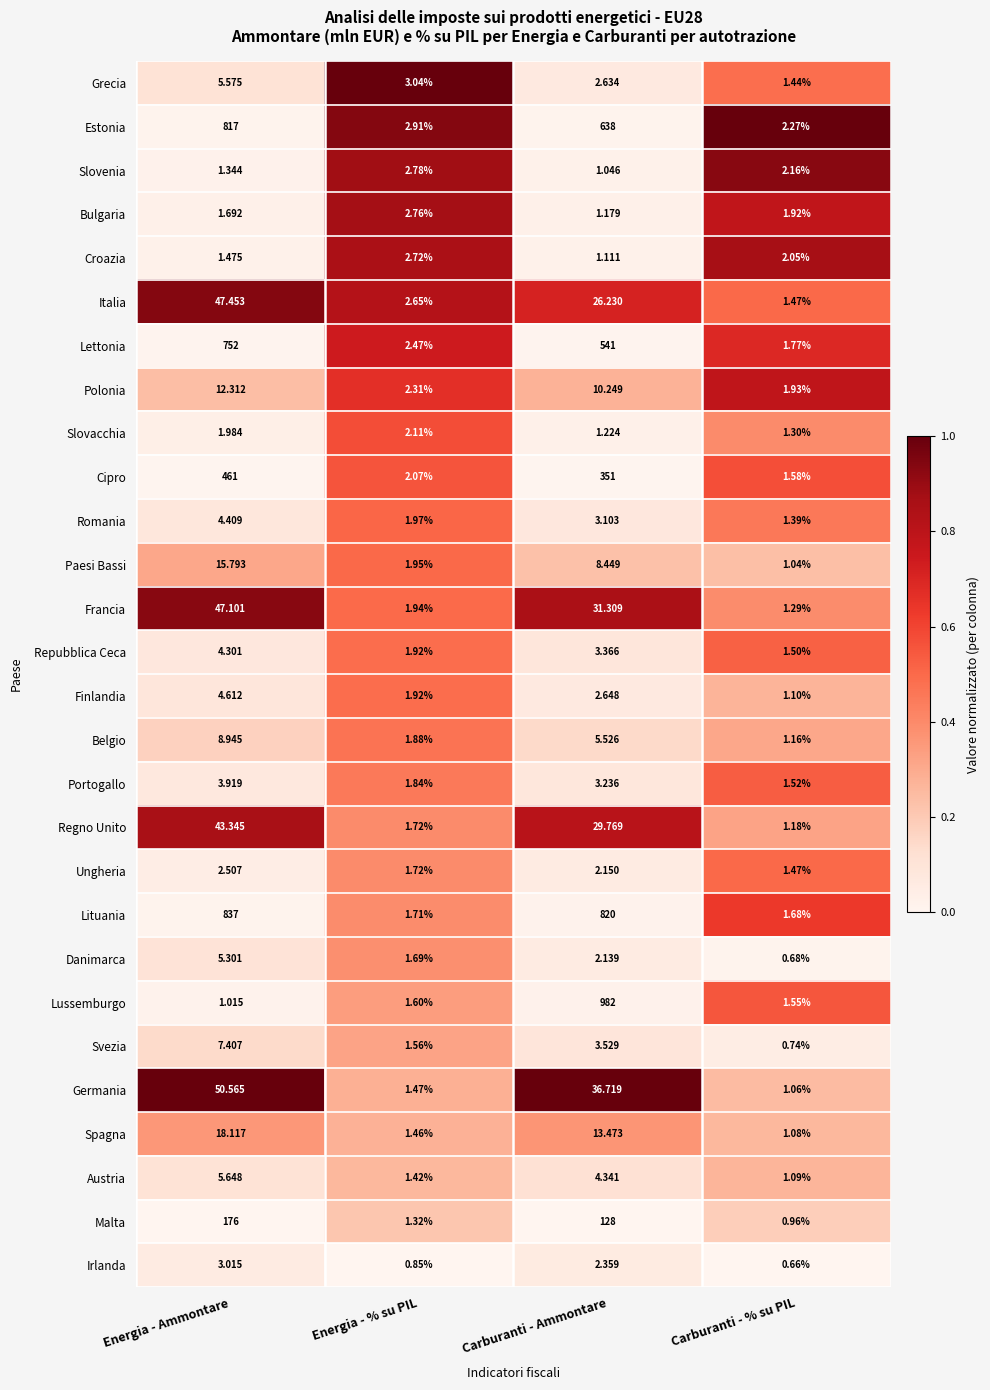

Which series has the widest spread of values?

Lussemburgo